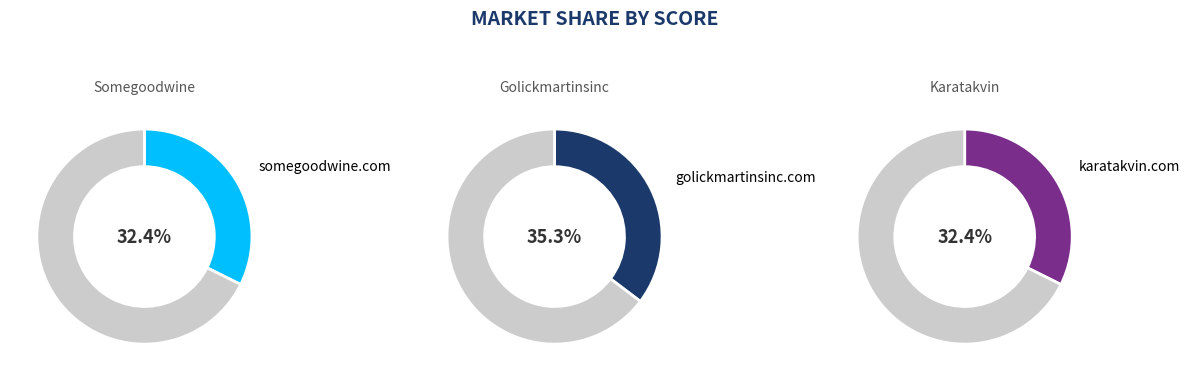

Count the number of slices in the pie.

3